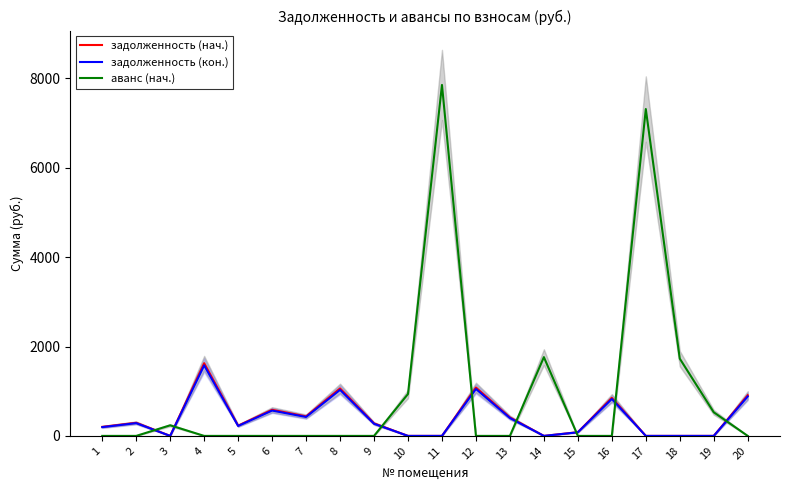

At 7, list the series in order from smallest to largest.

аванс (нач.), задолженность (кон.), задолженность (нач.)